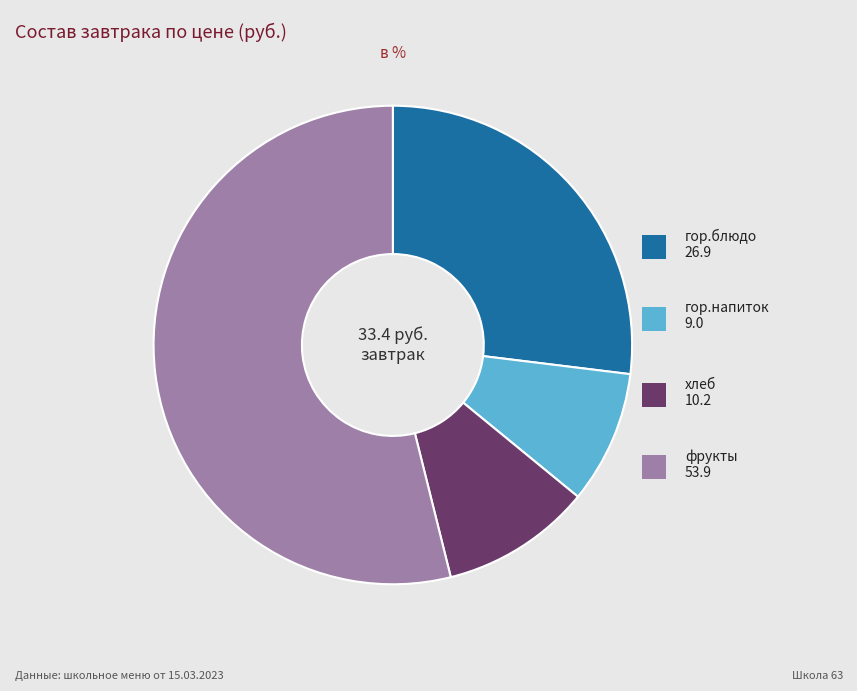

Does any single category account for the majority?

Yes